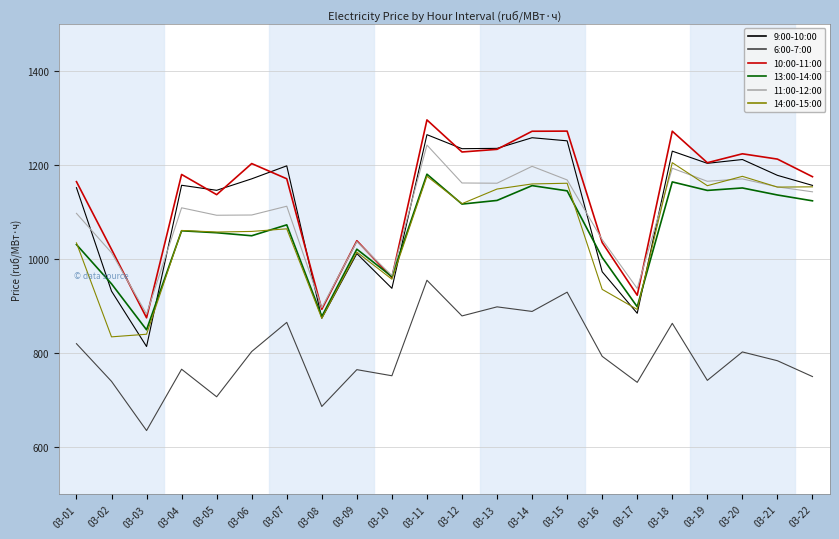

The value of 13:00-14:00 at 03-06 is 1049.4. True or false?

True